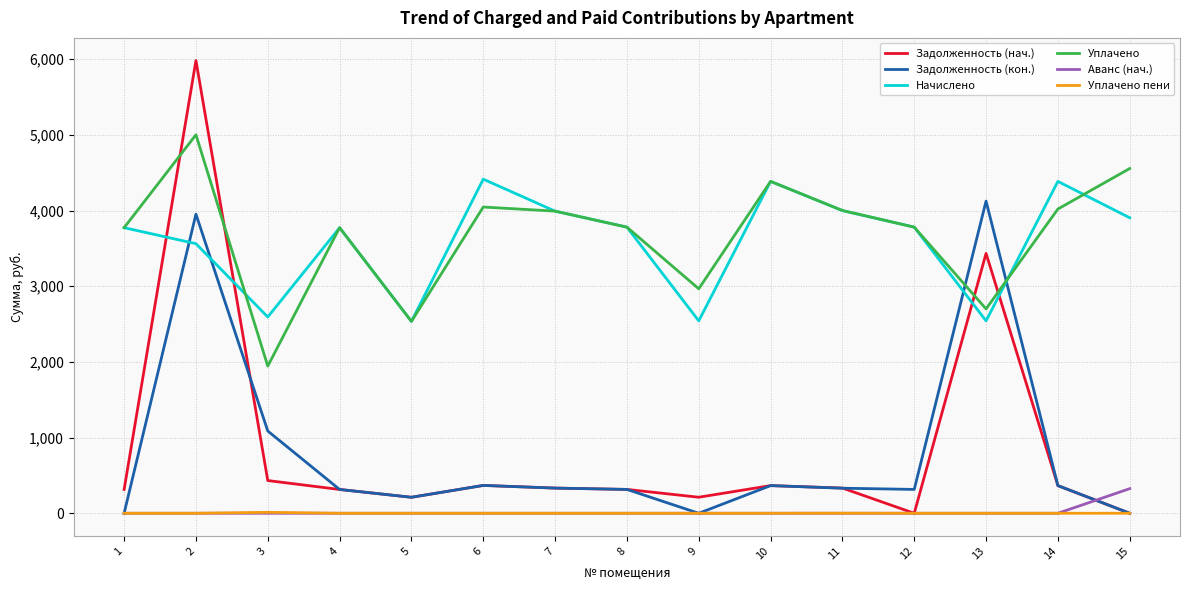

Which series changed the most between 8 and 13?

Задолженность (кон.)